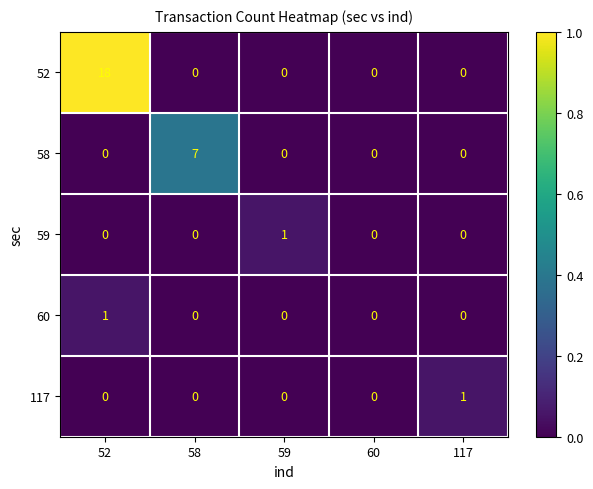

How many data points does each series have?

5